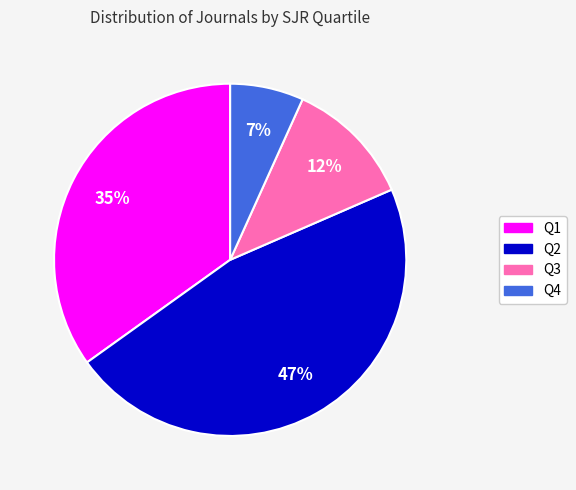

Approximately how many times larger is the value at Q3 compared to Q2?

0.3